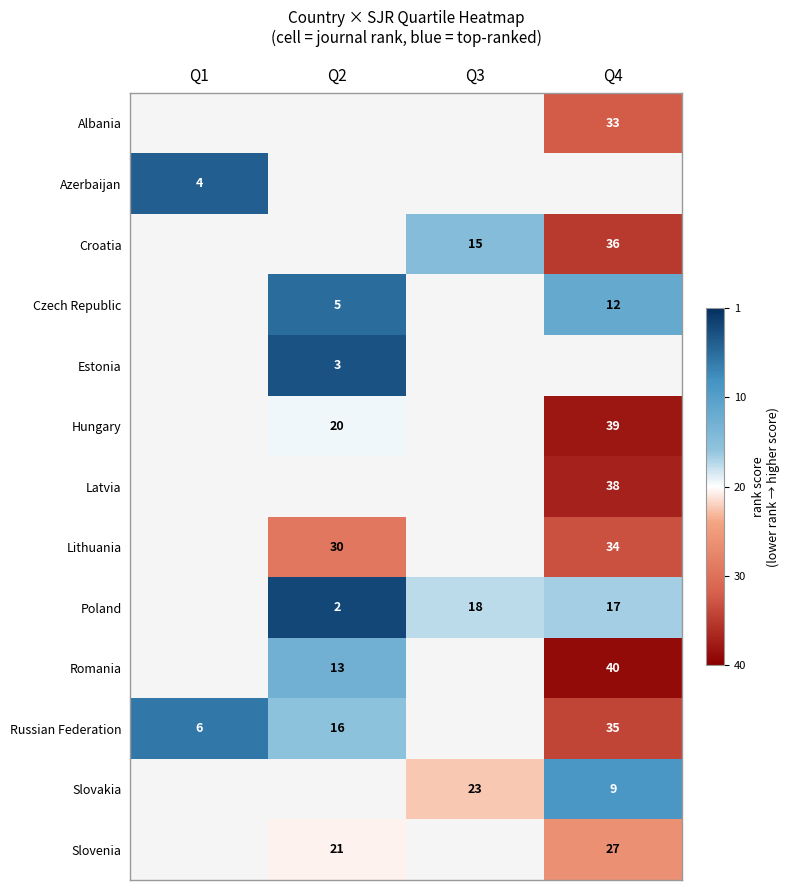

How many distinct data groups are displayed?

13